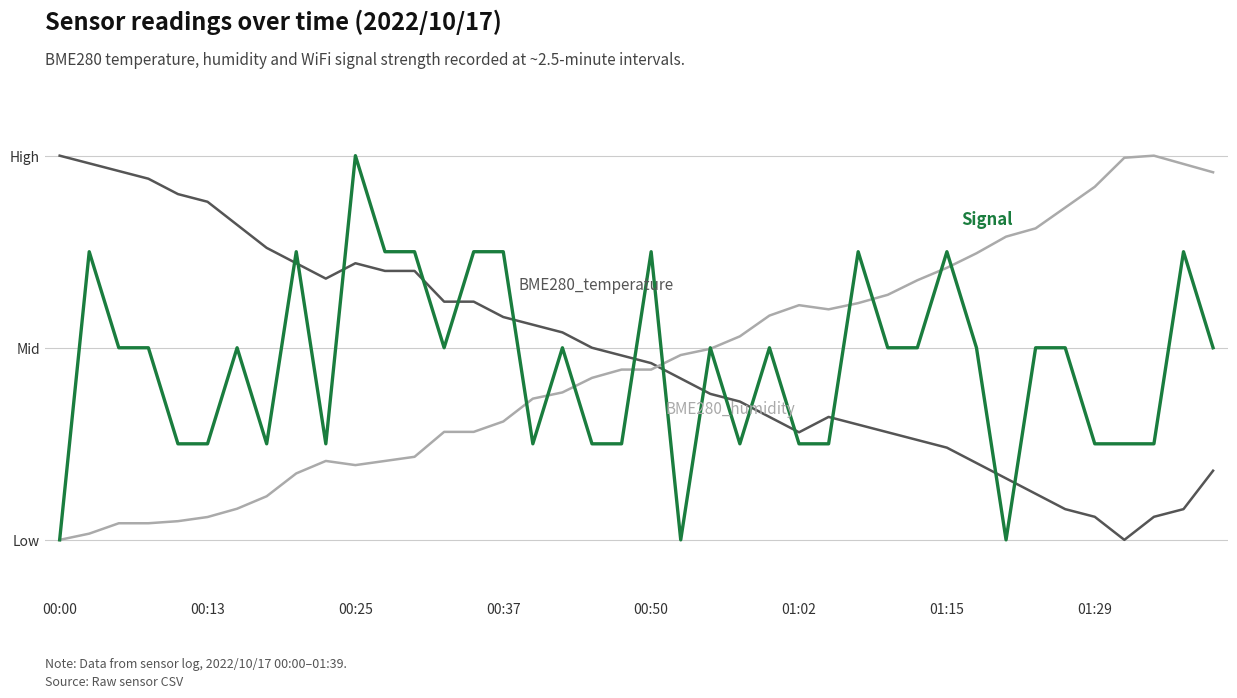

Is this an area chart (filled region under the line)?

No